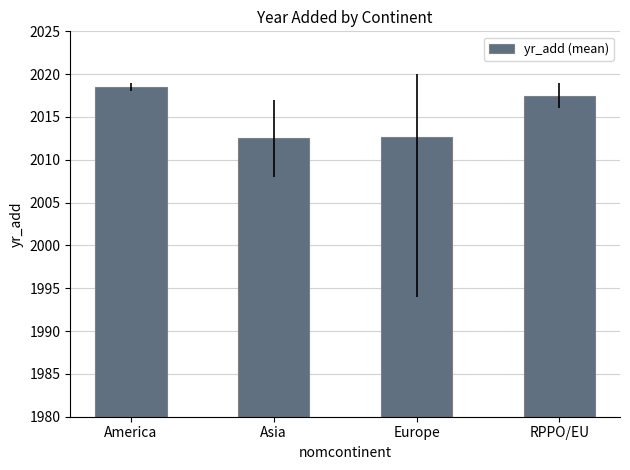

What is the difference between the maximum and minimum values?

6.0